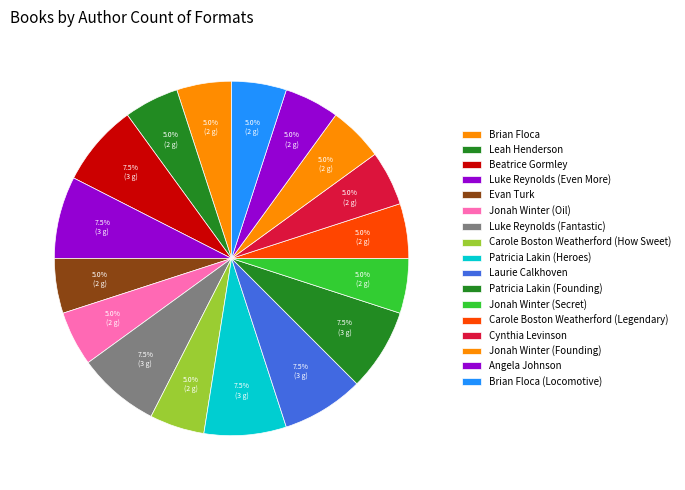

How many segments does this pie chart have?

17